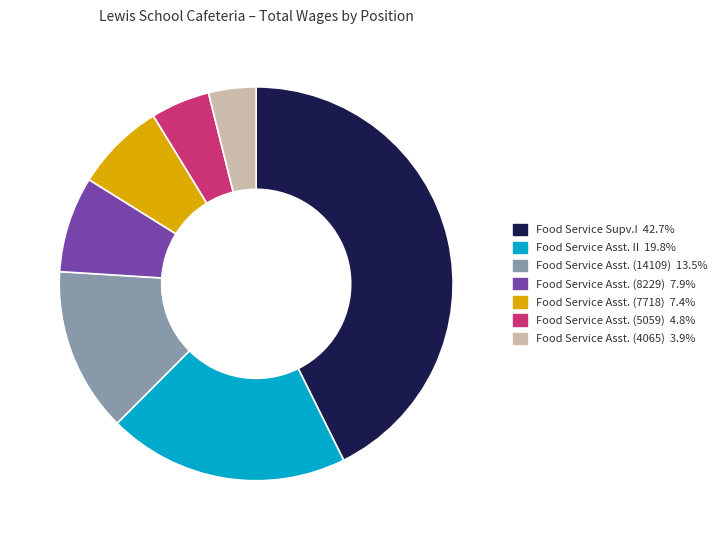

Is there a majority slice in this chart?

No